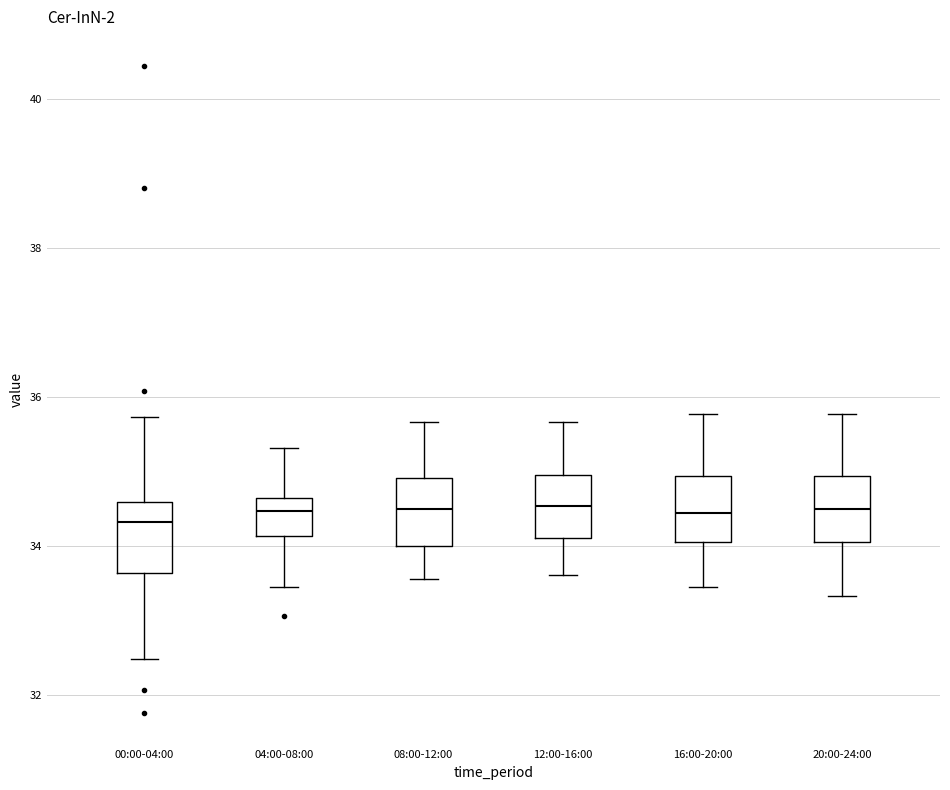

Where is the lower edge of the box for 00:00-04:00 on the y-axis? The values are not printed on the chart, so give them approximately, as read against the axis.

33.6